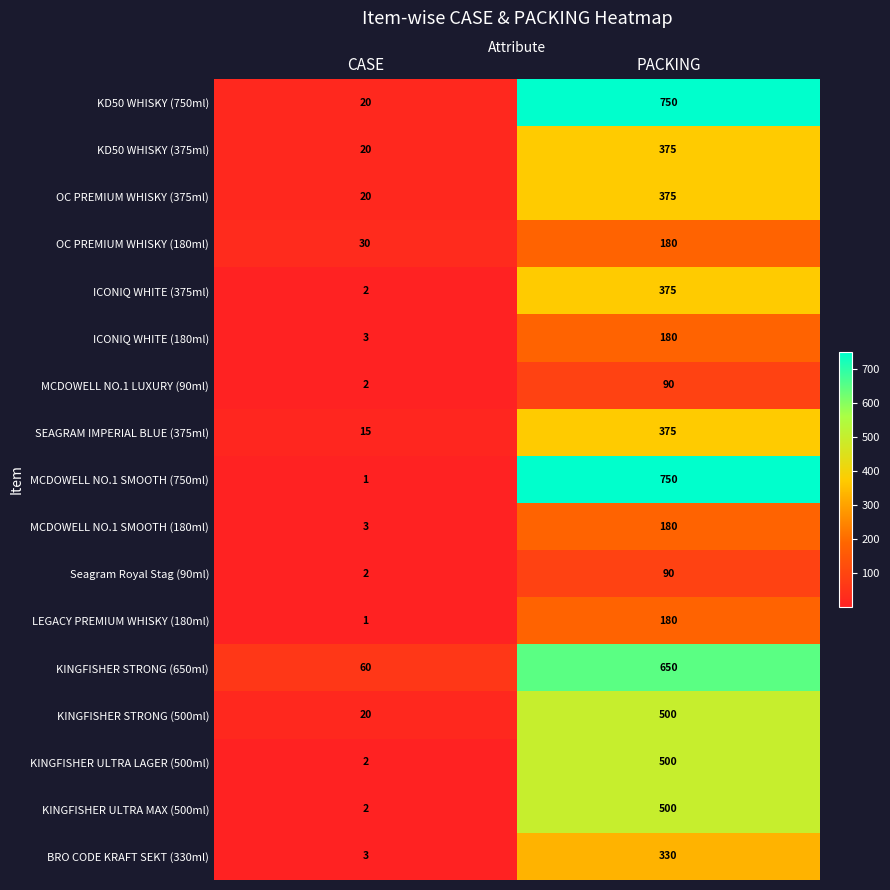

What is the difference between the SEAGRAM IMPERIAL BLUE (375ml) values at PACKING and CASE?

360